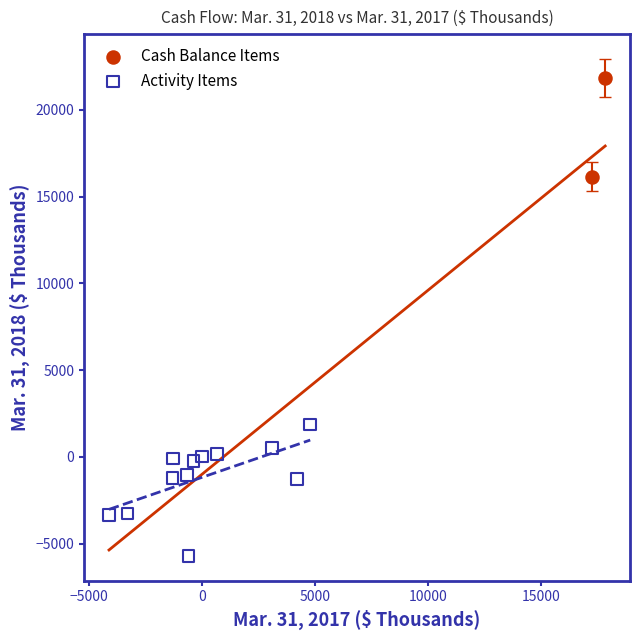

Which series has the widest spread of Y values?

Activity Items